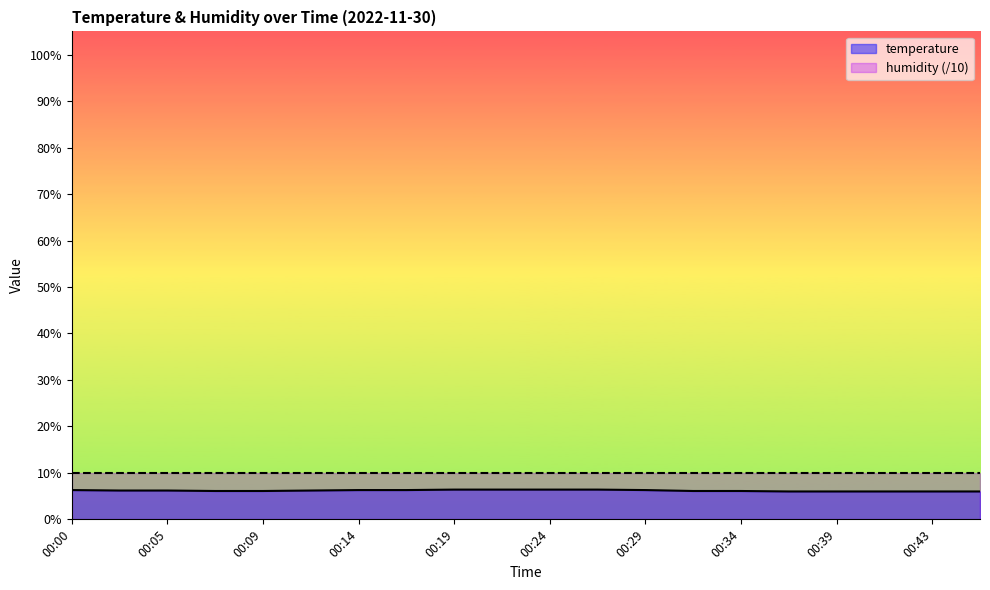

Reading right to left, list all the values displayed in this chart.

6.0	6.0	6.0	6.0	6.0	6.1	6.1	6.3	6.4	6.4	6.4	6.4	6.3	6.3	6.2	6.1	6.1	6.2	6.2	6.3